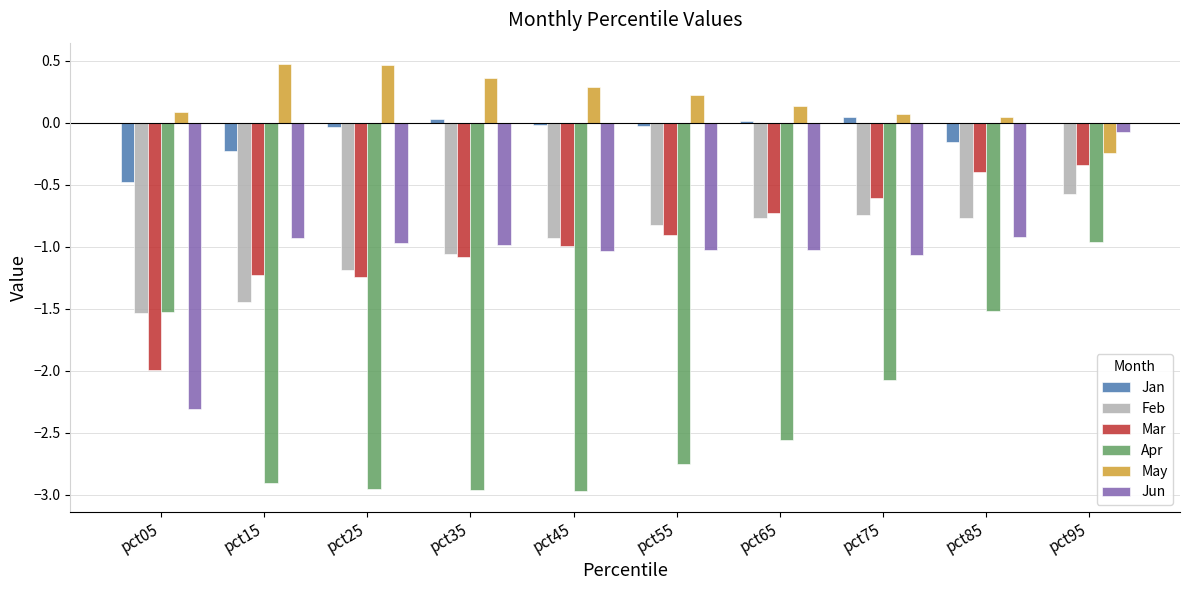

Which series has the largest range (max minus min)?

Jun